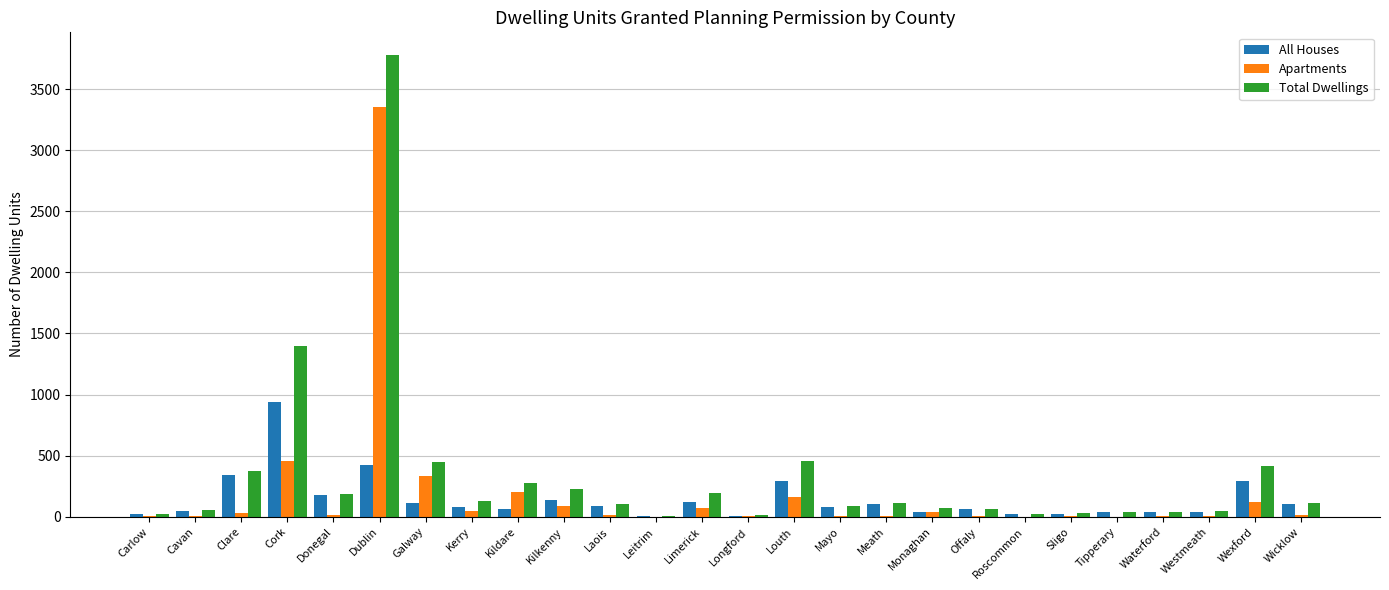

What is the sum of all Apartments values?

5021